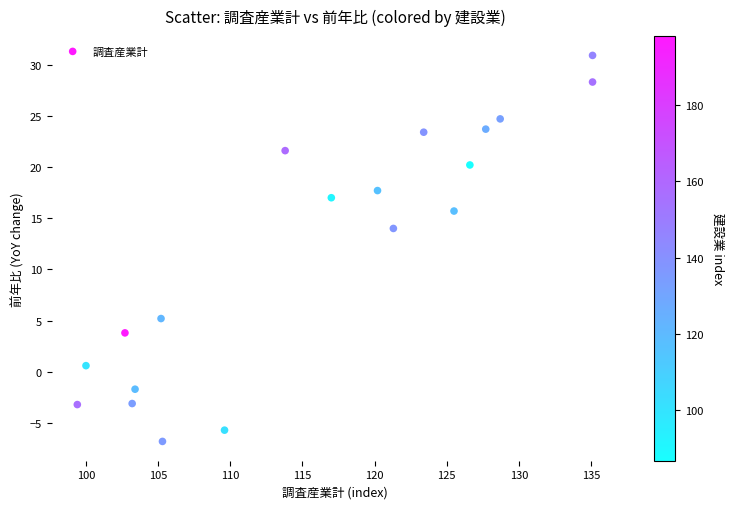

What Y value in the scatter plot is closest to 12?

14.0